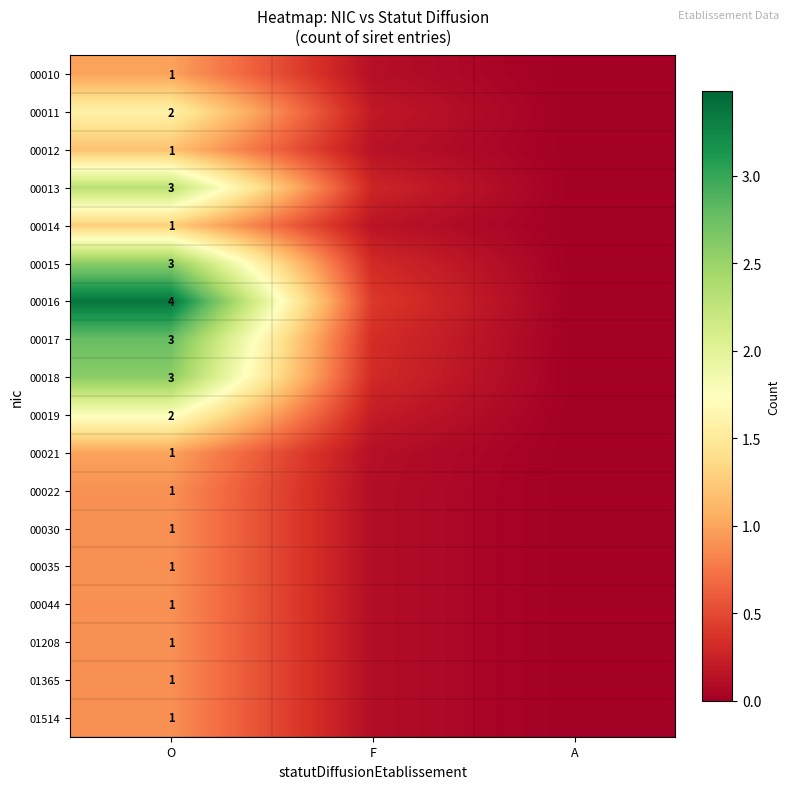

Which category has the lowest value in the 00018 series?

A